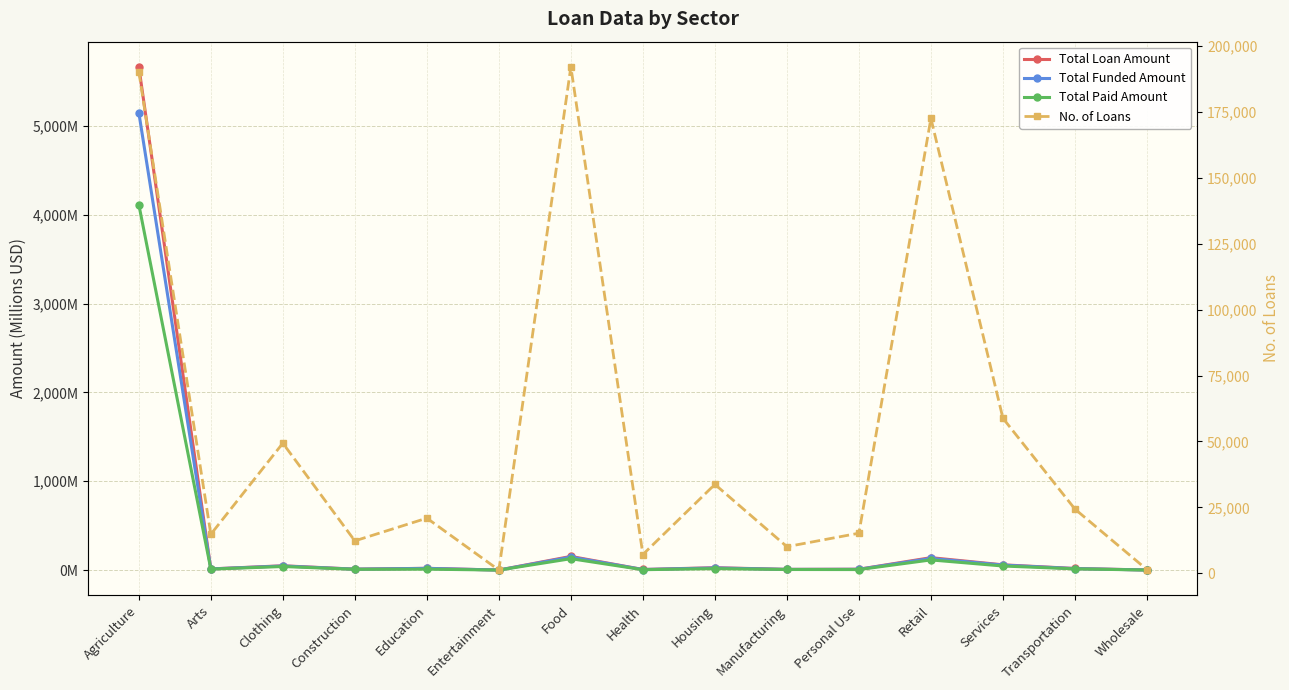

What is the average value of the Total Paid Amount series?

302.2